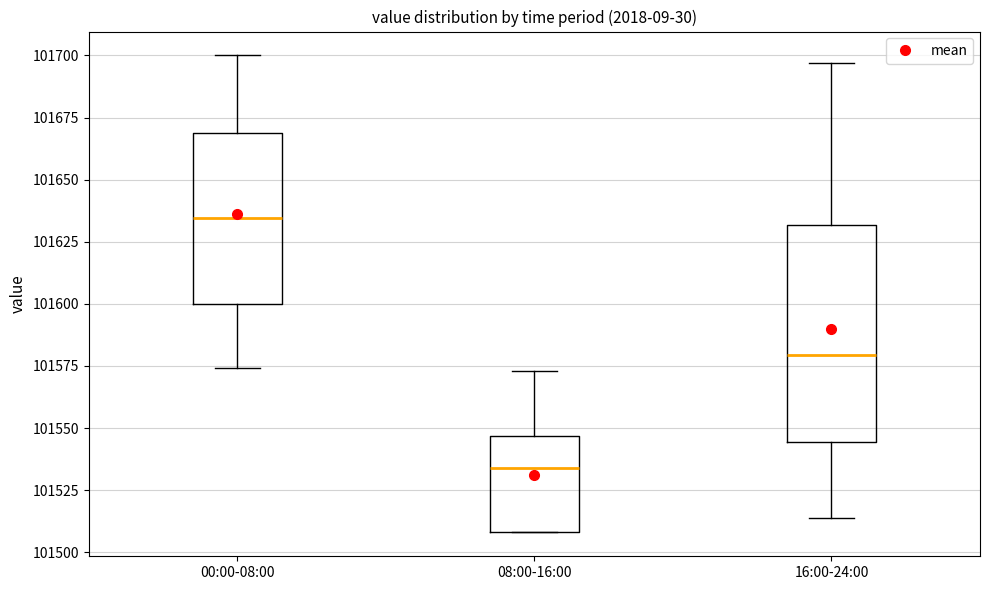

Reading left to right, read every box against the y-axis: the position of its median line, the range the box covers, and the ends of its whiskers. The values are not printed on the chart, so give them approximately, as read against the axis.

00:00-08:00: median 101635, box 101600 to 101670, whiskers 101575 to 101700
08:00-16:00: median 101535, box 101510 to 101545, whiskers 101510 to 101575
16:00-24:00: median 101580, box 101545 to 101630, whiskers 101515 to 101695